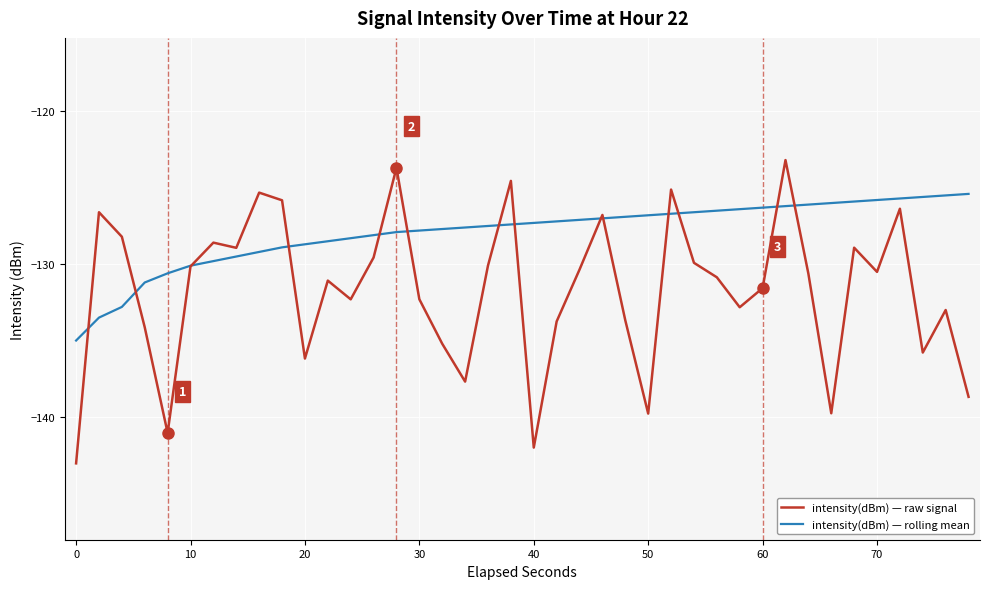

Is this an area chart (filled region under the line)?

No